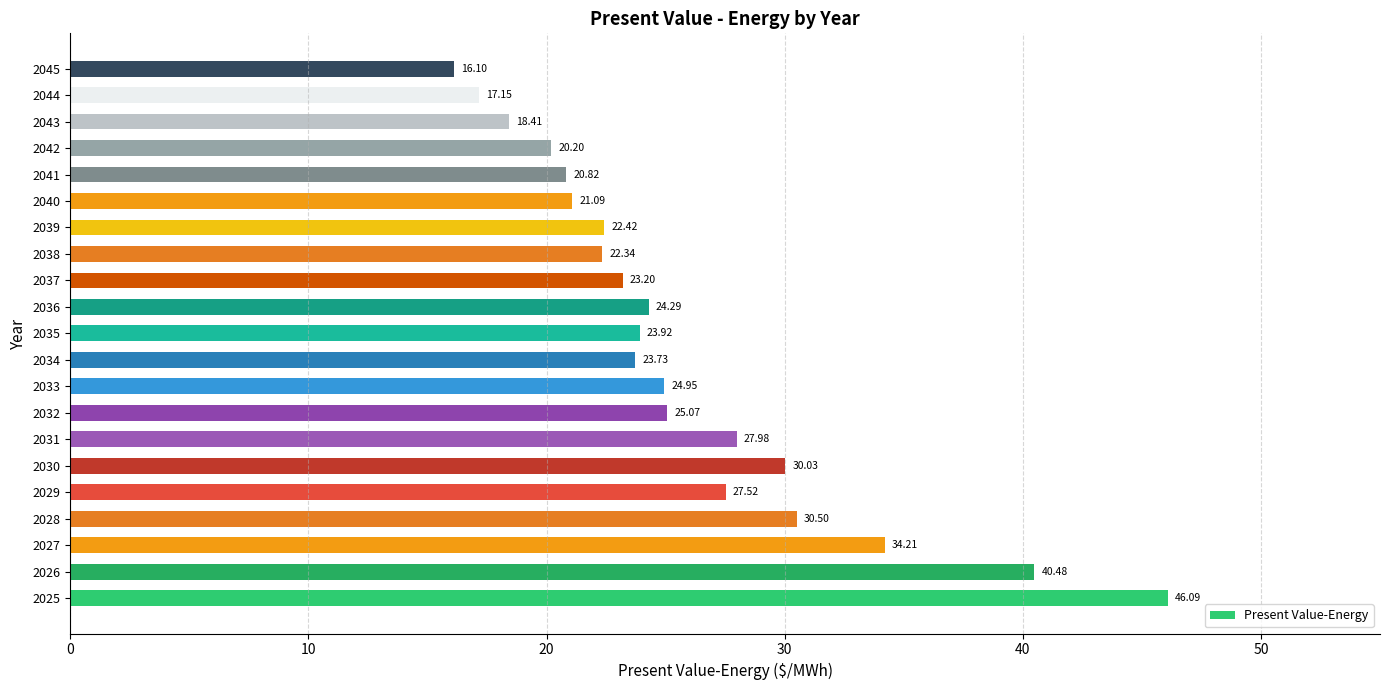

How many distinct data groups are displayed?

1